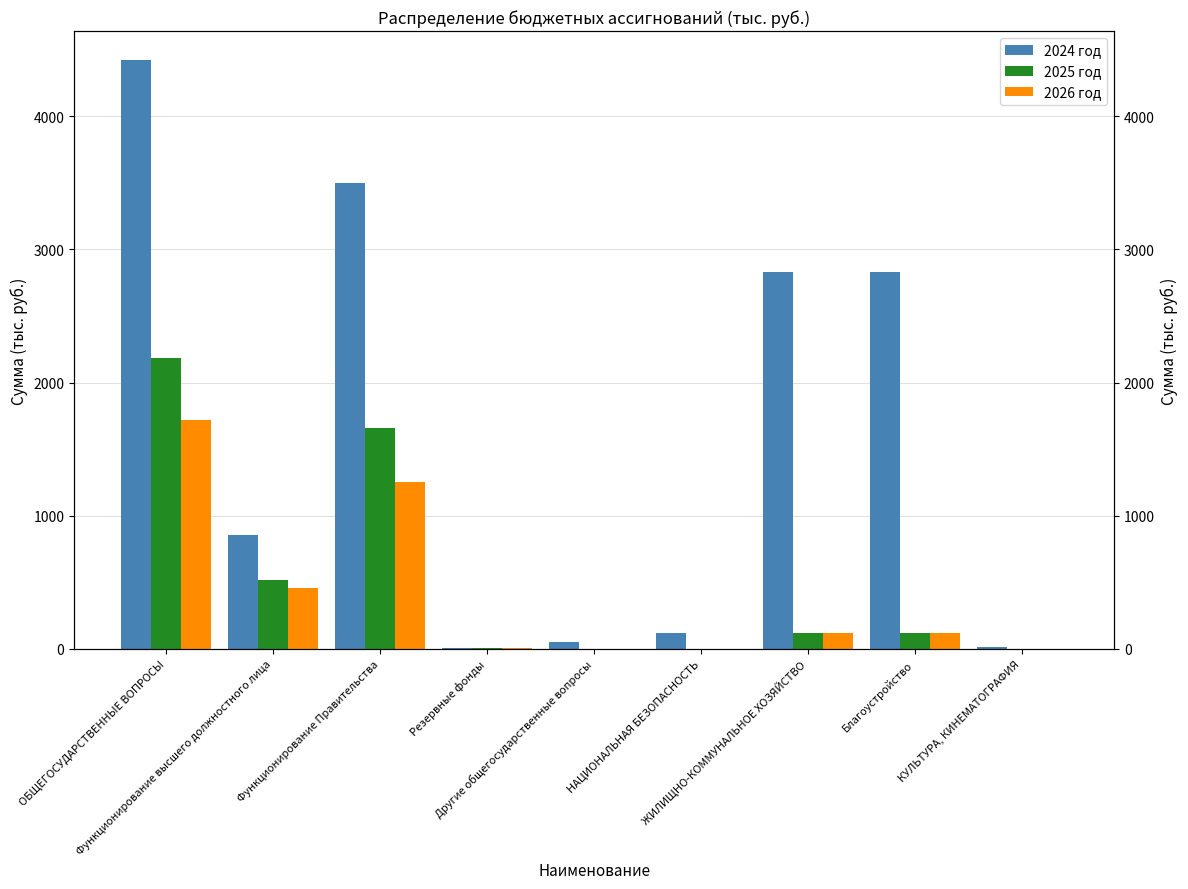

What is the difference between the second highest and second lowest values in the 2025 год series?

1656.7